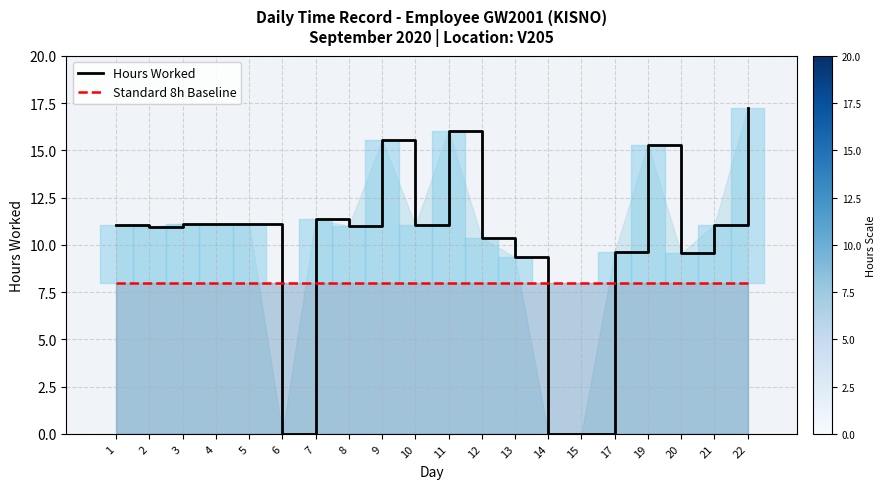

Reading right to left, what are all the values shown in this chart?

Hours Worked: 22=17.2	21=11.1	20=9.6	19=15.3	17=9.6	15=0.0	14=0.0	13=9.3	12=10.4	11=16.0	10=11.0	9=15.5	8=11.0	7=11.3	6=0.0	5=11.1	4=11.1	3=11.1	2=11.0	1=11.1
Standard 8h Baseline: 22=8.0	21=8.0	20=8.0	19=8.0	17=8.0	15=8.0	14=8.0	13=8.0	12=8.0	11=8.0	10=8.0	9=8.0	8=8.0	7=8.0	6=8.0	5=8.0	4=8.0	3=8.0	2=8.0	1=8.0